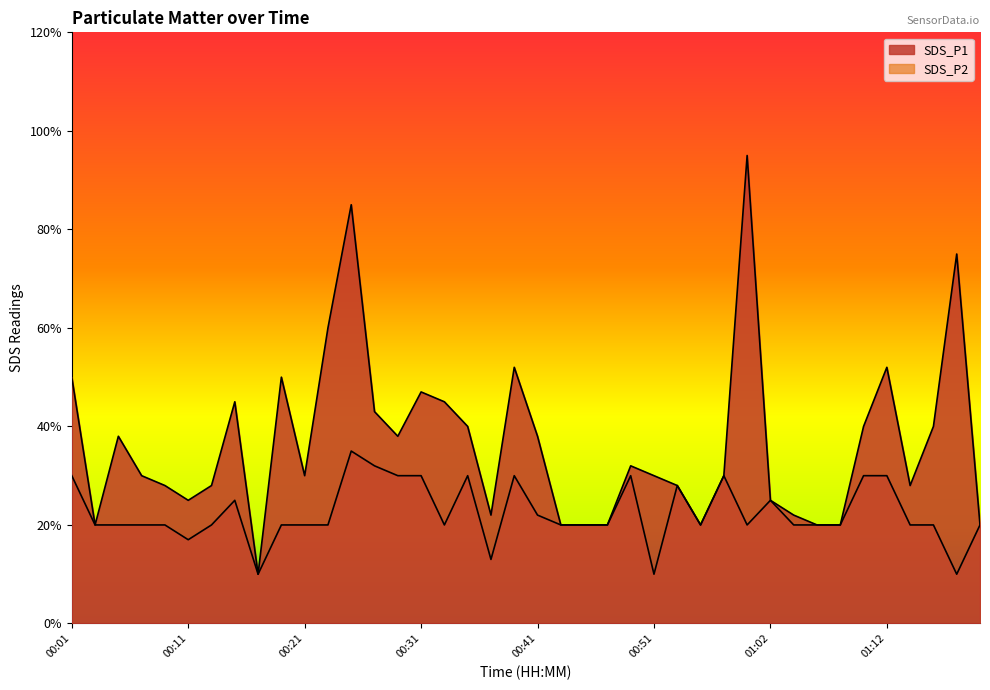

How many lines are shown in the chart?

2